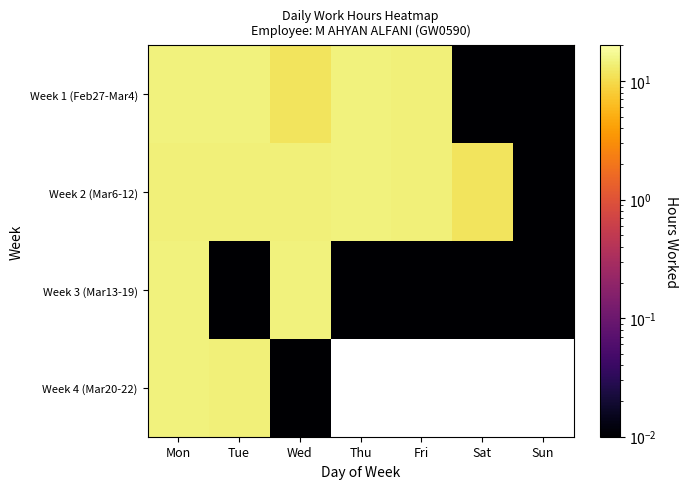

Between Mon and Sat, which is larger?

Mon